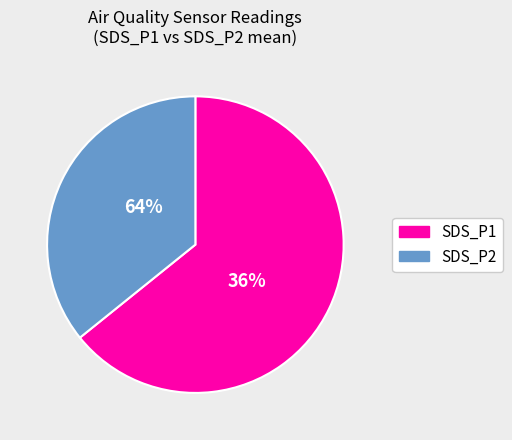

Is SDS_P1 the majority of the pie?

Yes